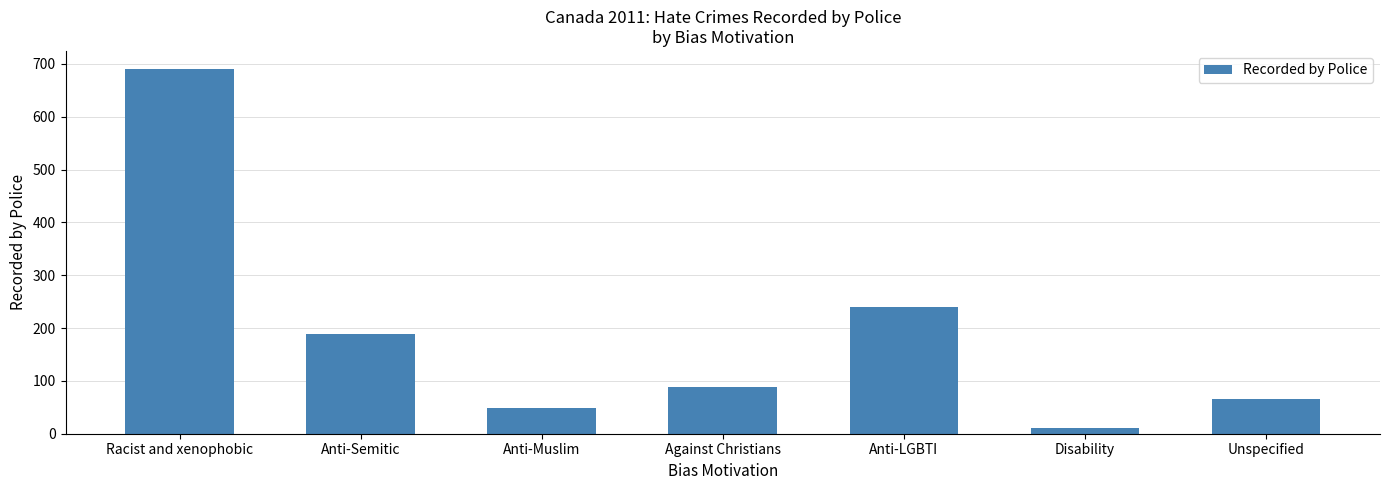

What is the maximum value shown in the chart?

690